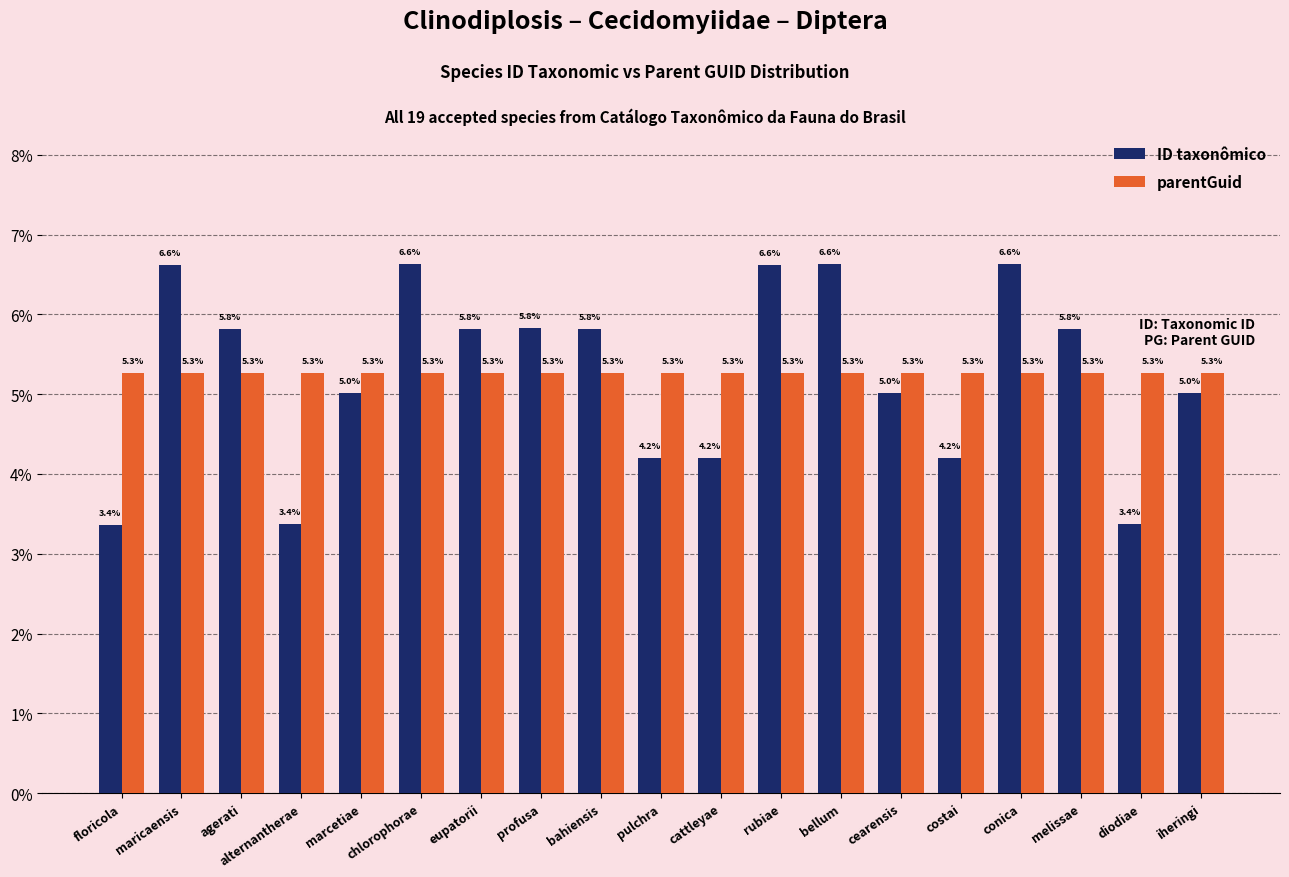

The parentGuid series shows 5.3 at maricaensis. True or false?

True